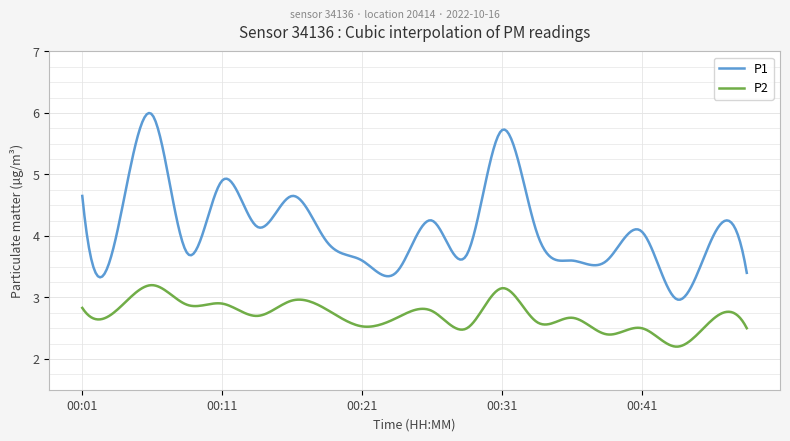

Rank the series by their maximum value, from highest to lowest.

P1, P2